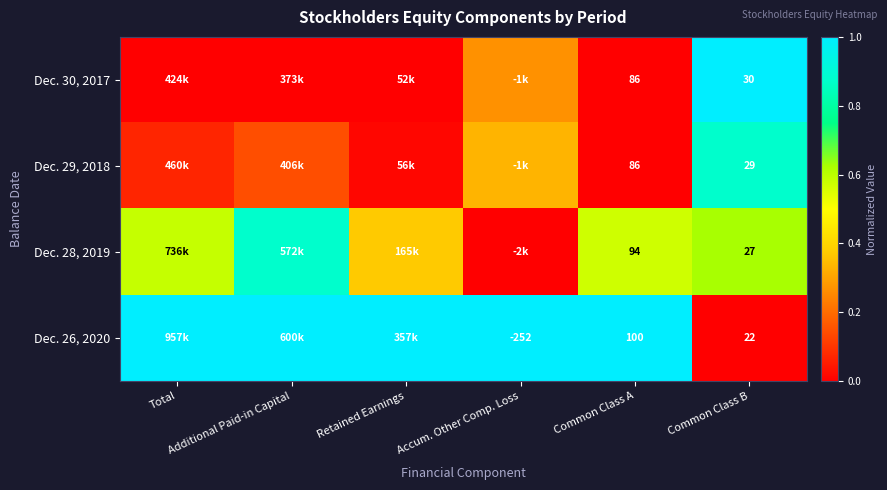

True or false: Dec. 26, 2020 has a value of 1.0 at Common Class A.

True